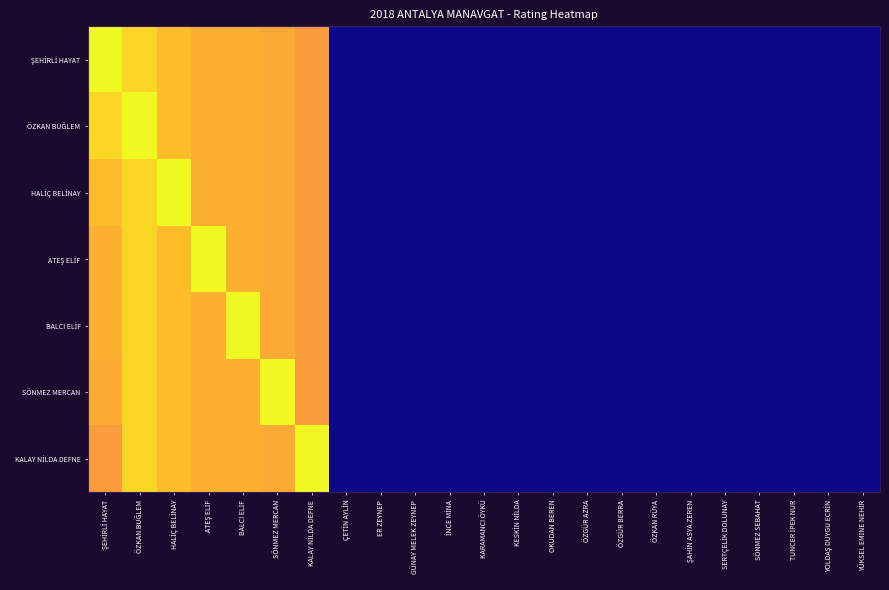

Which series has the largest total across all categories?

ŞEHİRLİ HAYAT